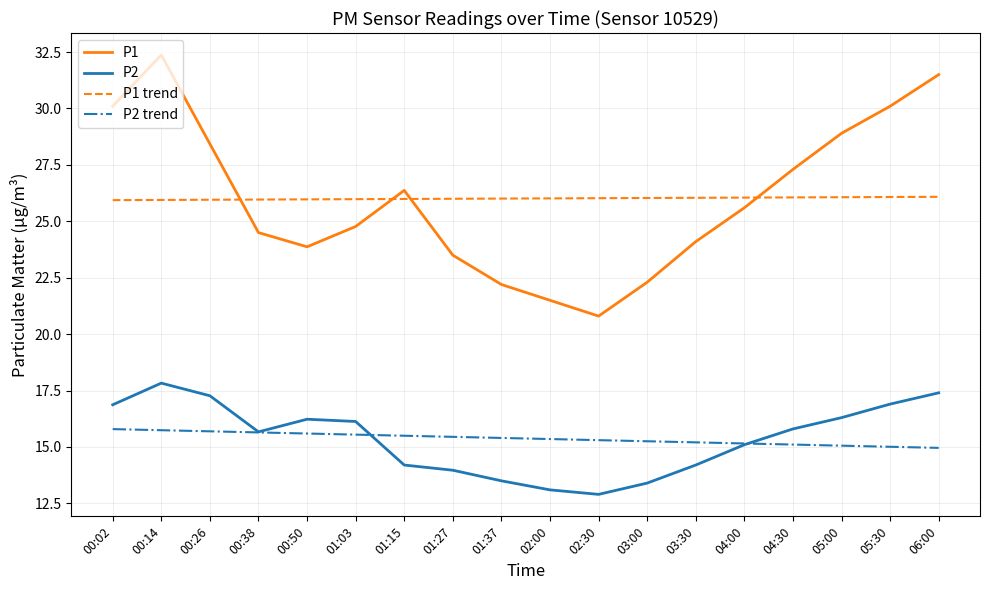

At how many categories does at least one series exceed 23?

18